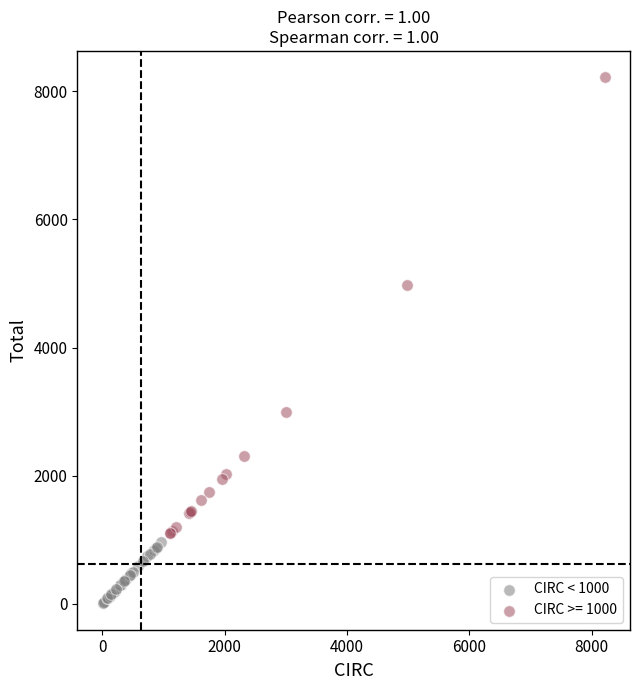

Which series reaches the minimum Y coordinate?

CIRC < 1000